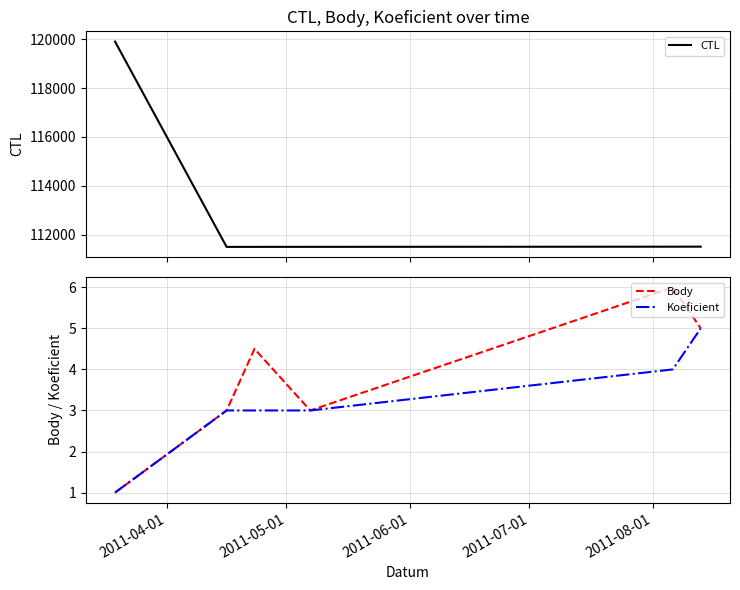

What is the highest value of the Body series?

6.0